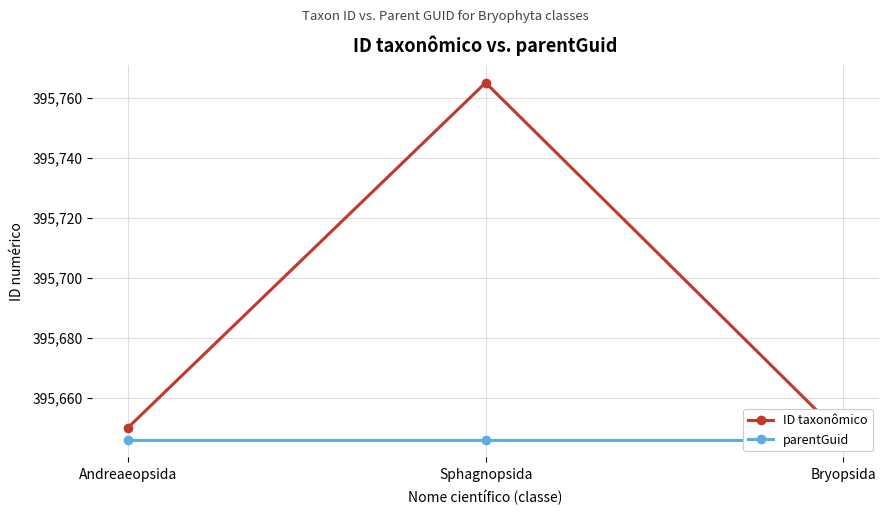

What is the sum of all ID taxonômico values?

1187062